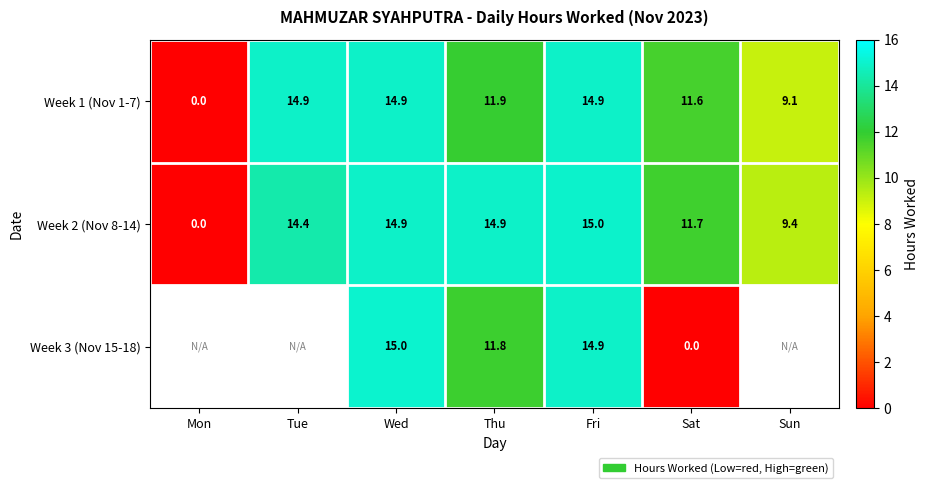

How many values in Week 1 (Nov 1-7) are above zero?

6